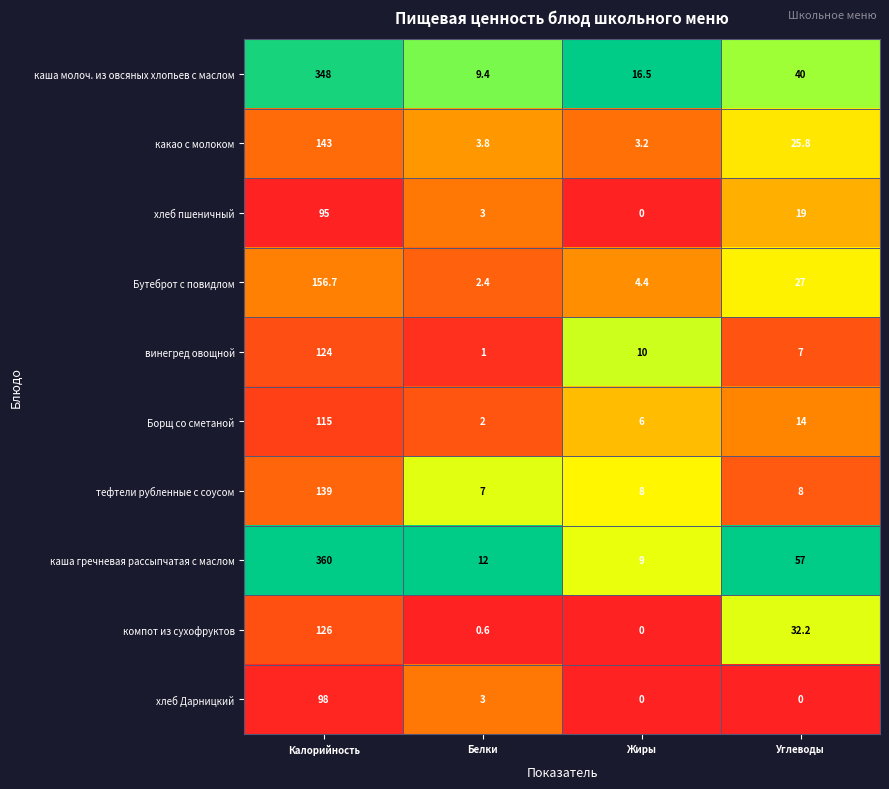

Where does the винегред овощной series first go above 10?

Калорийность